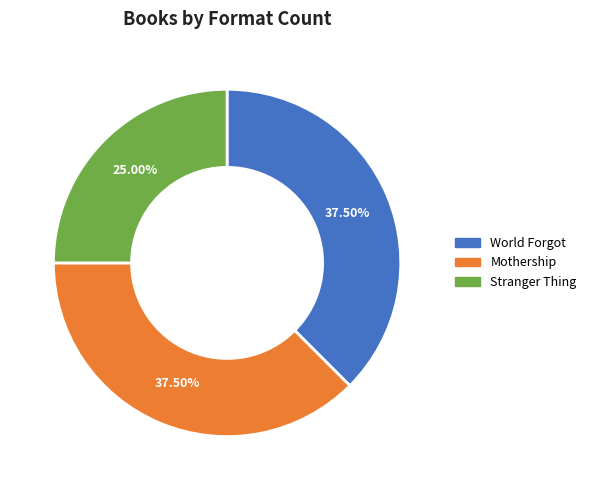

Does any single category account for the majority?

No